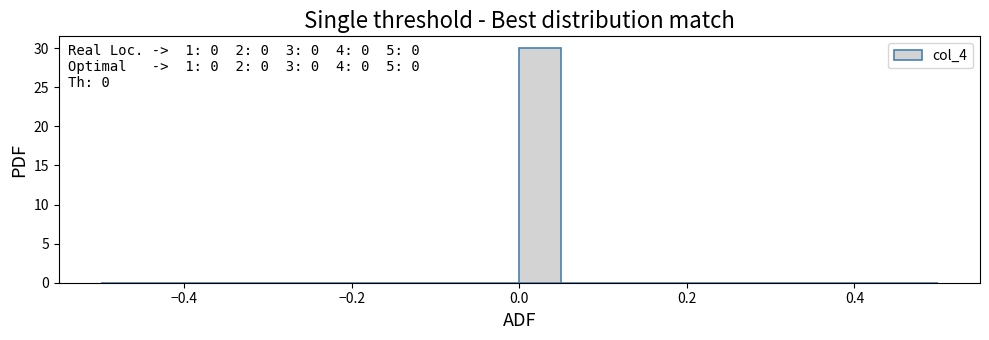

Read against the x-axis, roughly where is the centre of the tallest bar?

0.02